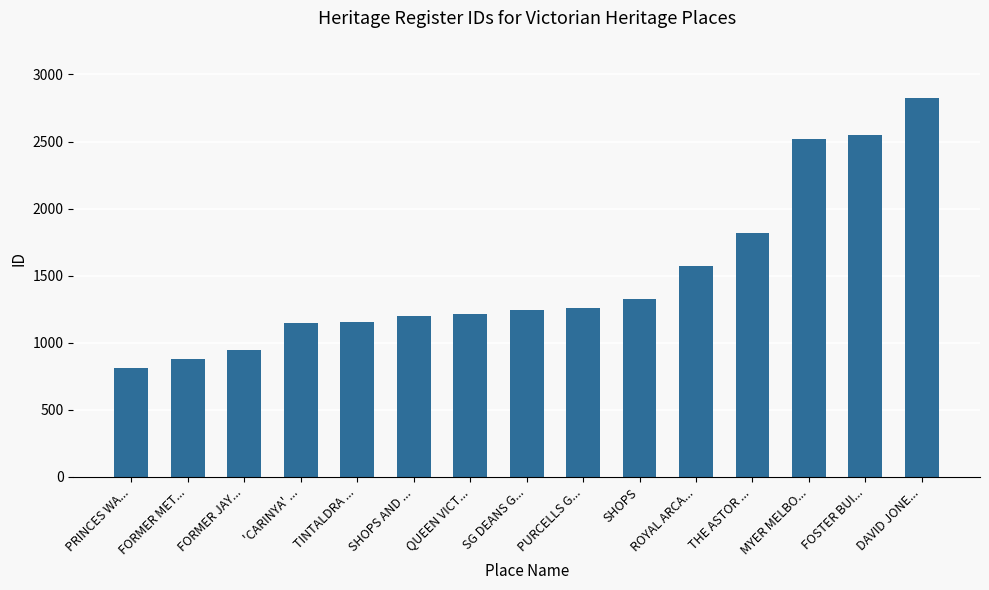

What is the average value?

1498